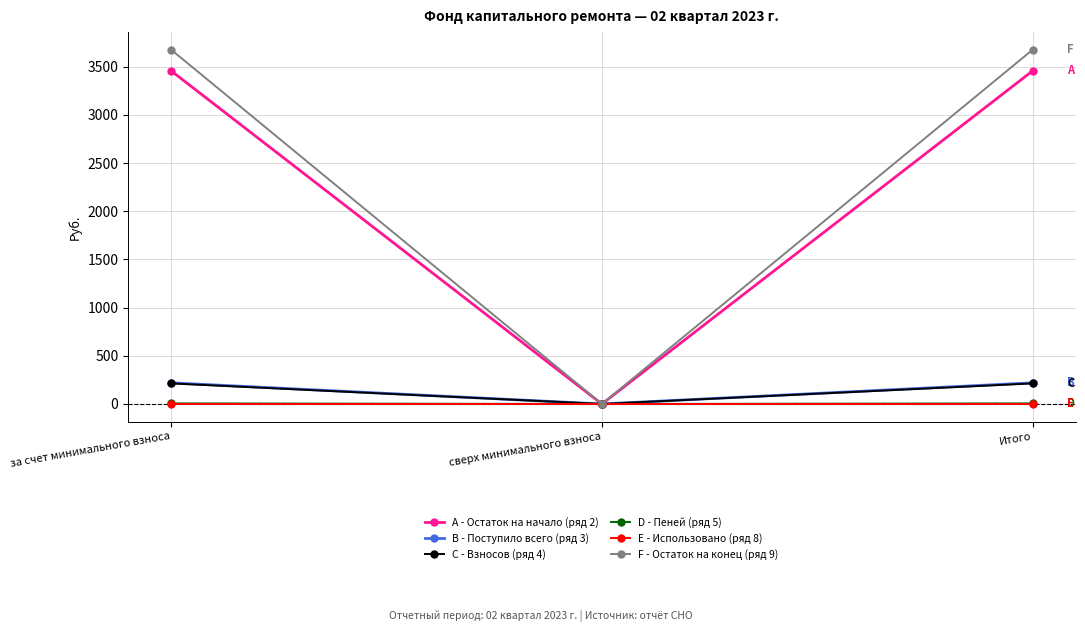

What is the label of the 3rd point from the left?

Итого